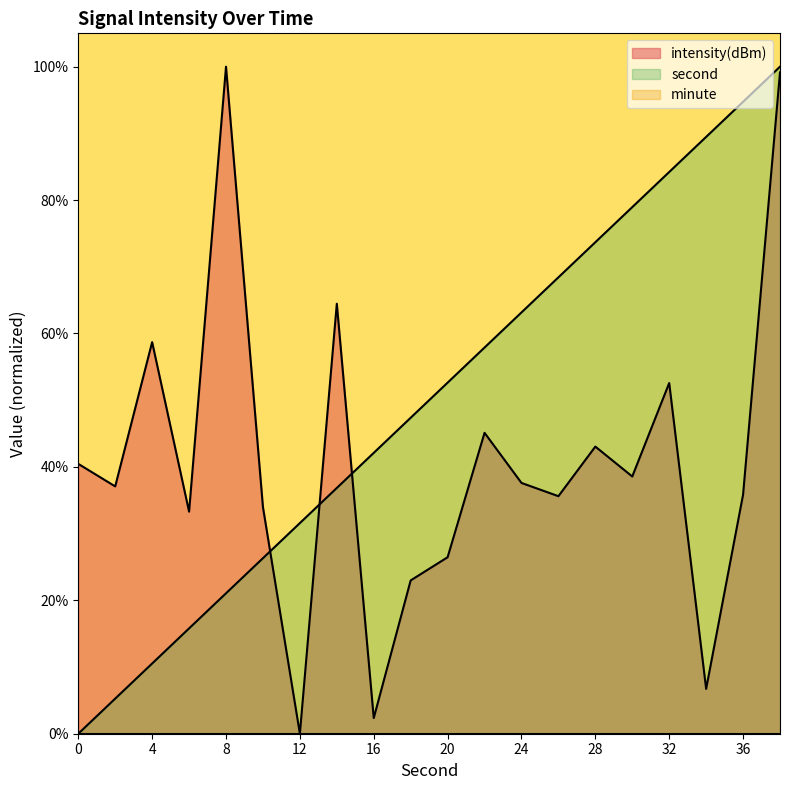

Is it true that second equals 101.6 at 22?

False